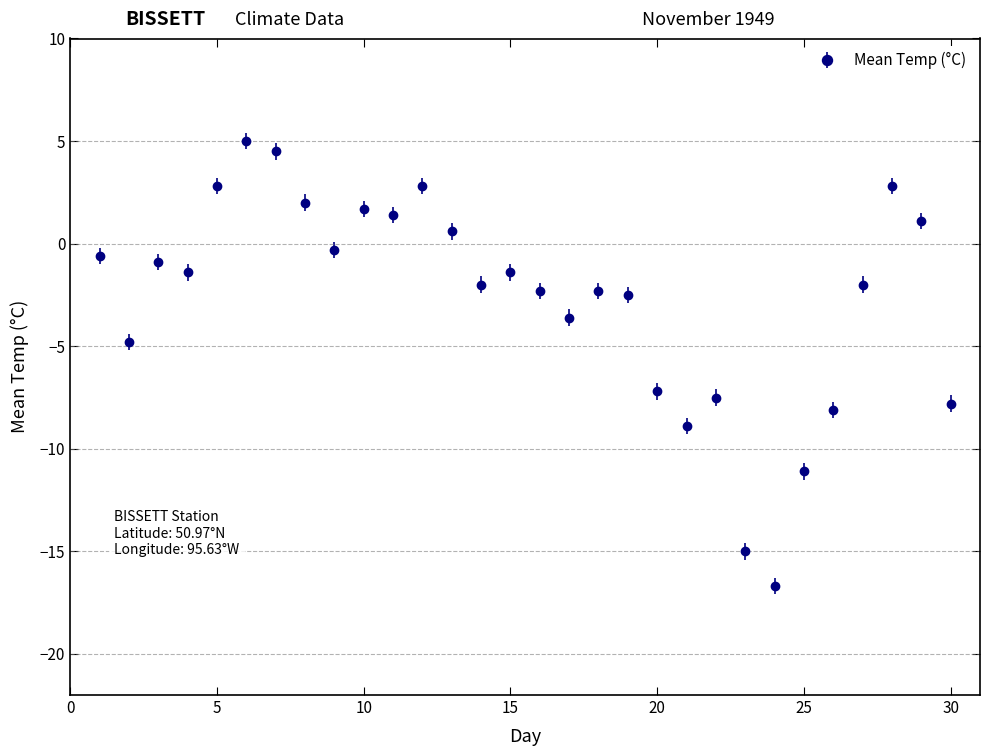

True or false: there are more than 1 points higher than both neighbors.

True